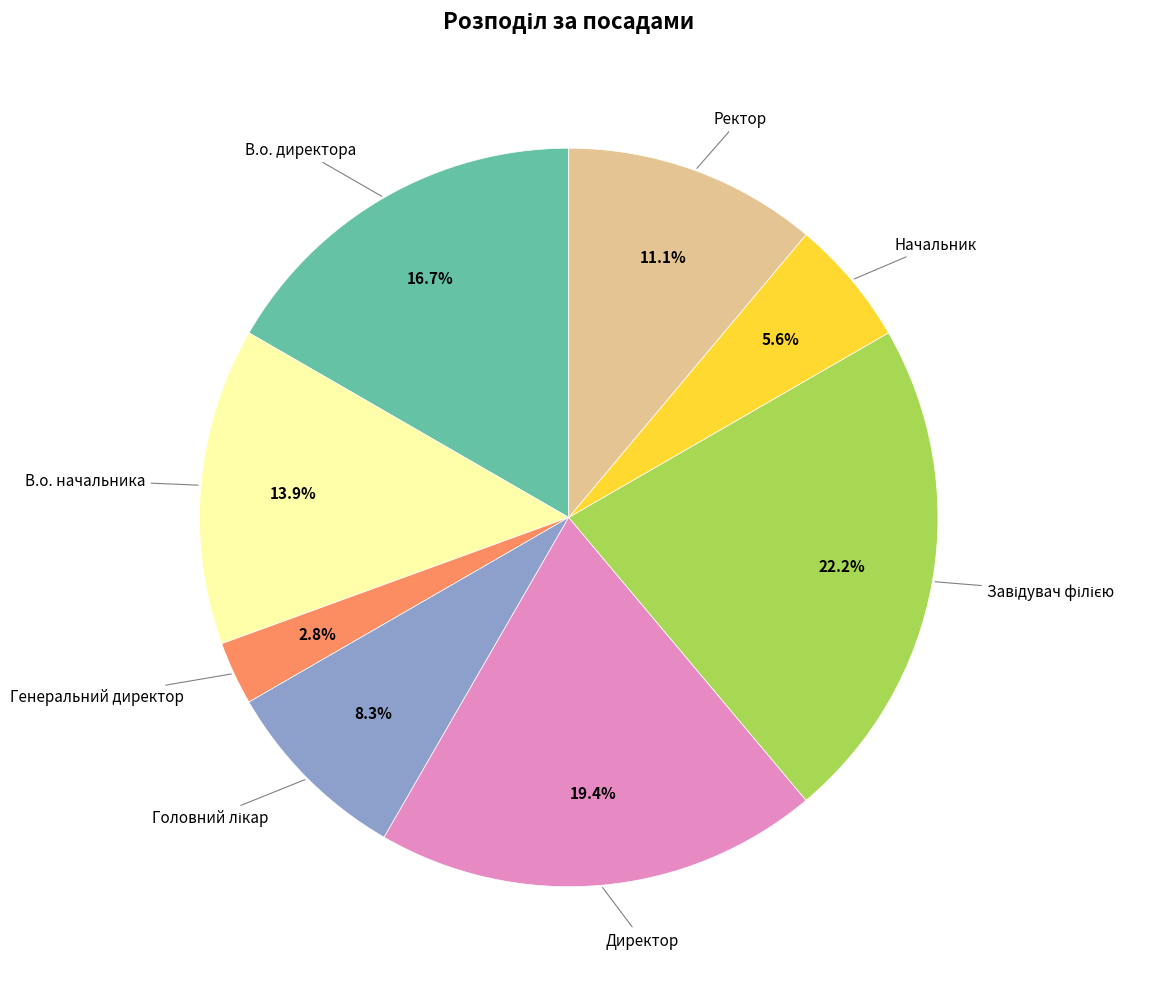

Does any single category account for the majority?

No